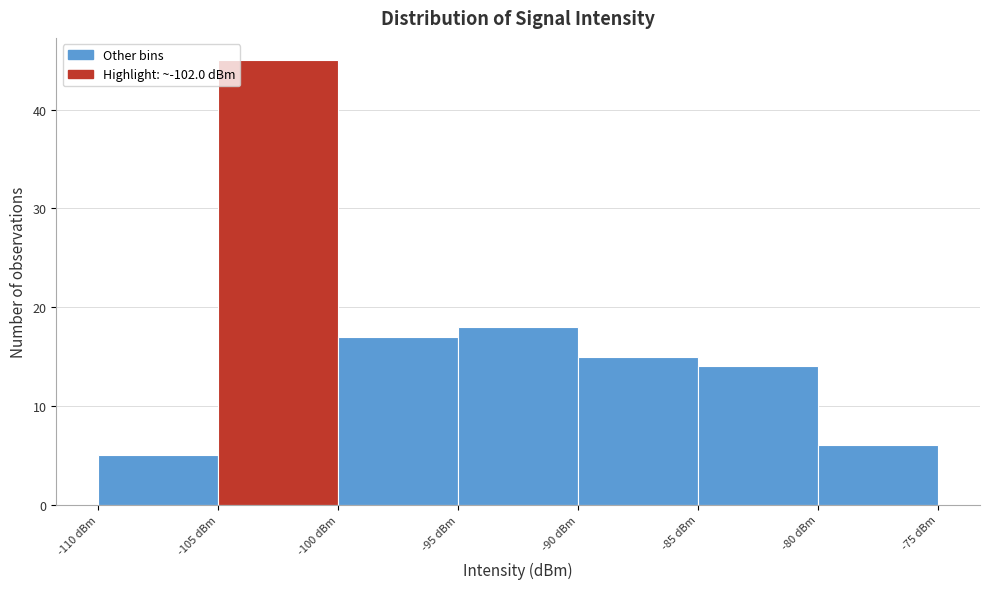

Over which range of the x-axis is the bar tallest?

-105 to -100